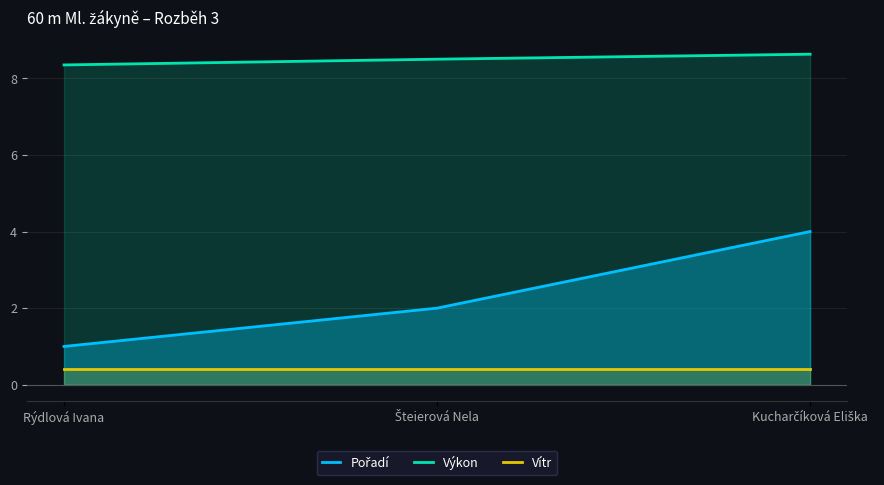

True or false: Pořadí has a value of 4.0 at Kucharčíková Eliška.

True